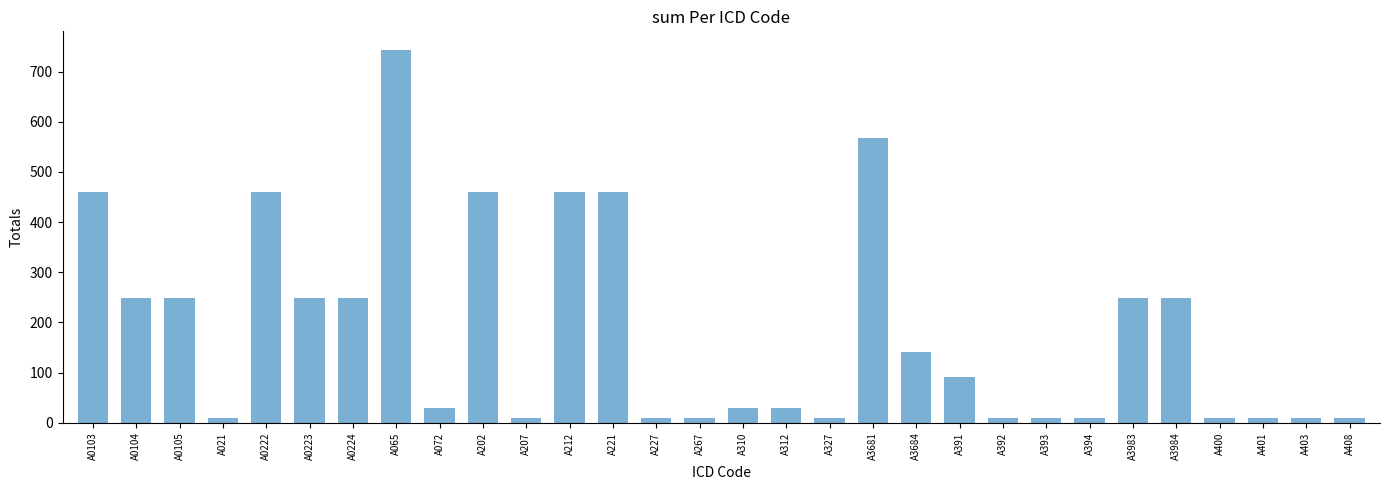

What is the sum of the values at A3983 and A202?

708